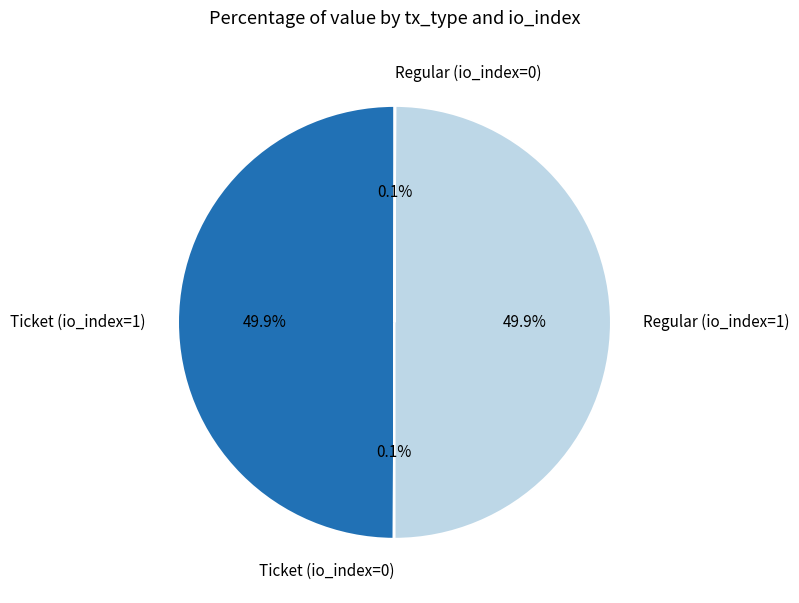

What percentage is NOT represented by Regular (io_index=1)?

50.1%